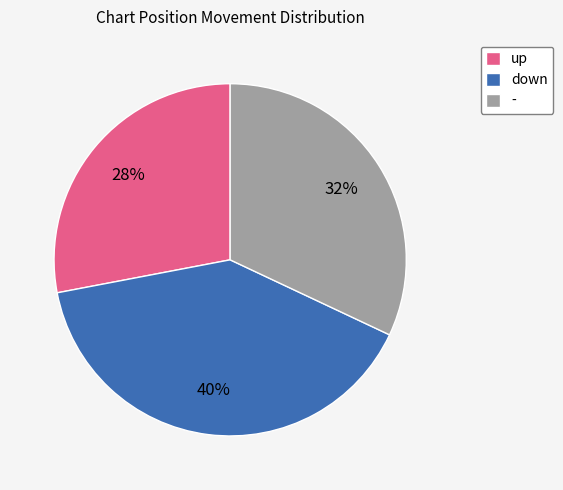

To the nearest percent, what is the combined percentage of up and -?

60%